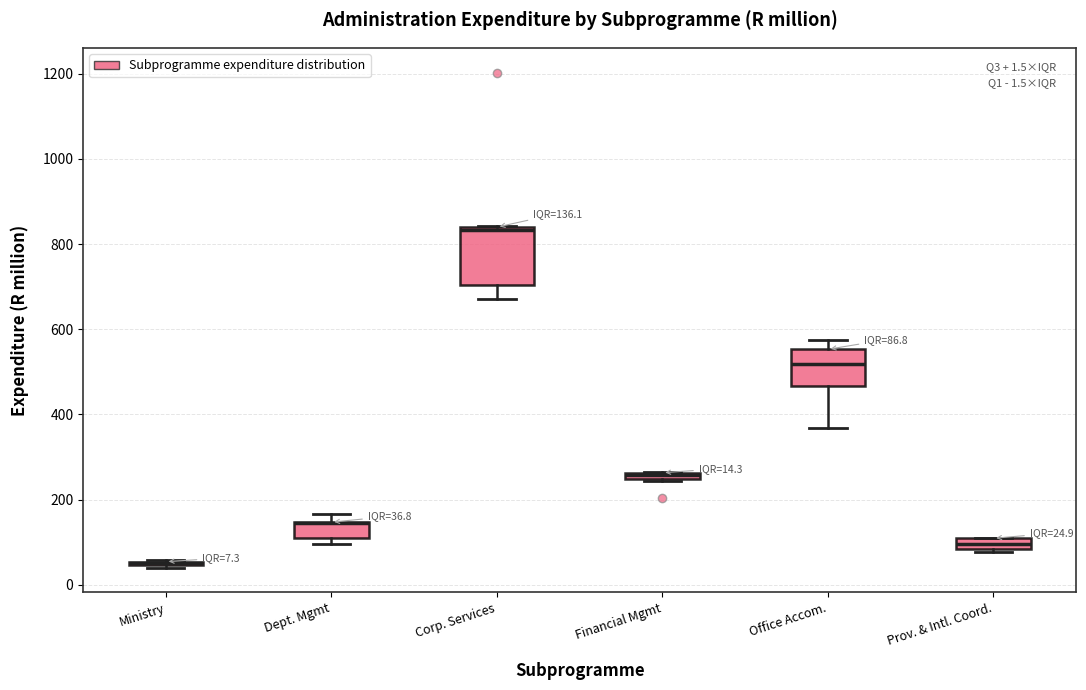

Which box is the tallest, from its lower edge to its upper edge?

Corp. Services